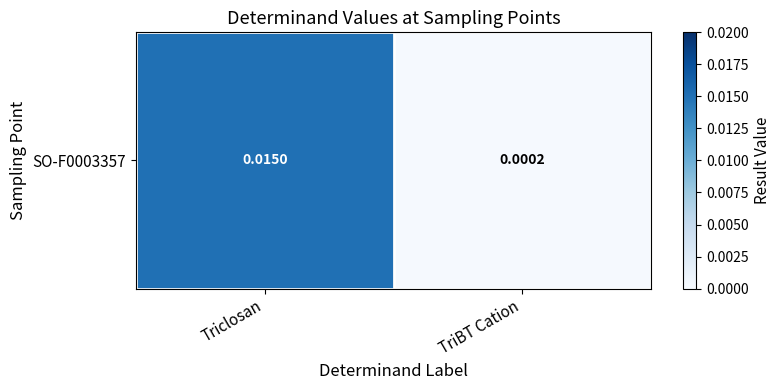

Rank the categories by value from lowest to highest.

TriBT Cation, Triclosan